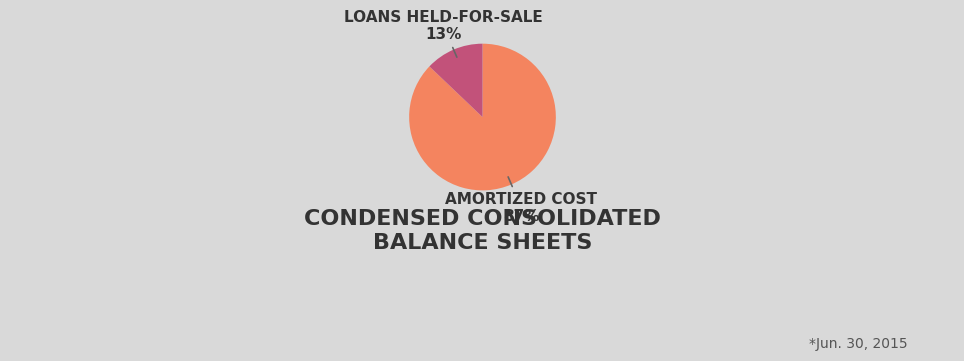

To the nearest percent, what is the average slice percentage?

50%